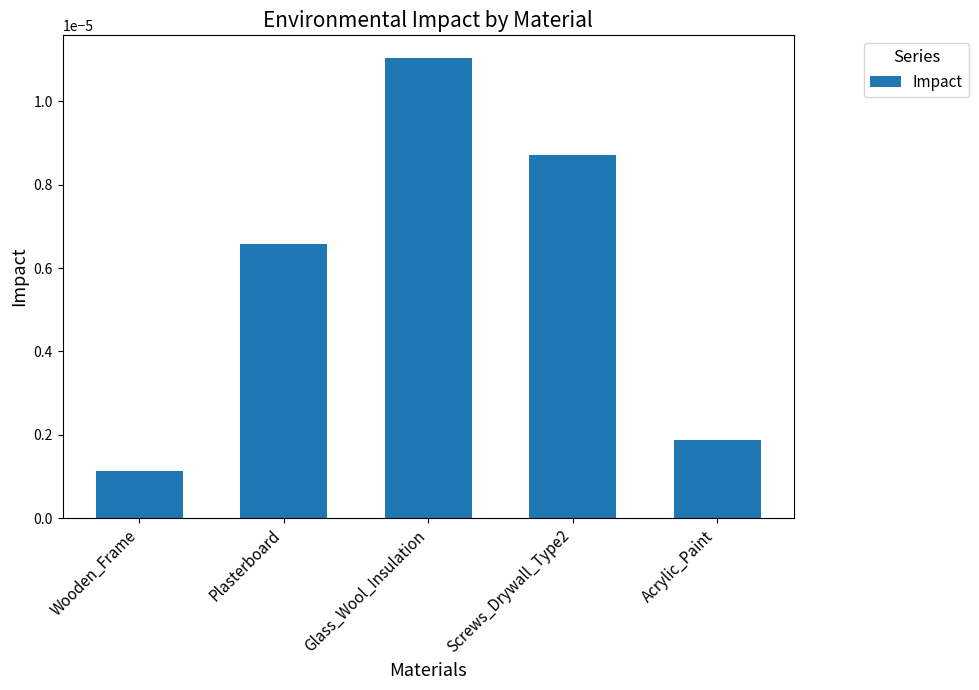

Are the bars horizontal?

No